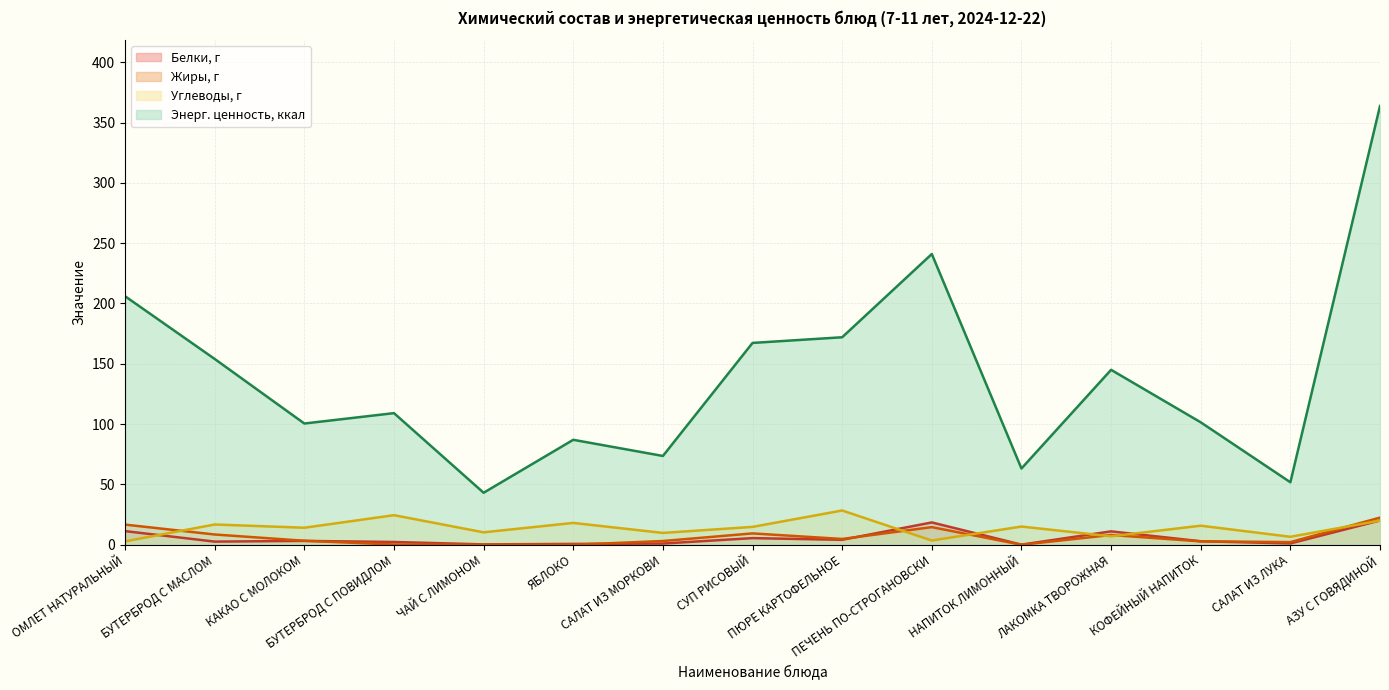

At how many categories does at least one series exceed 333?

1